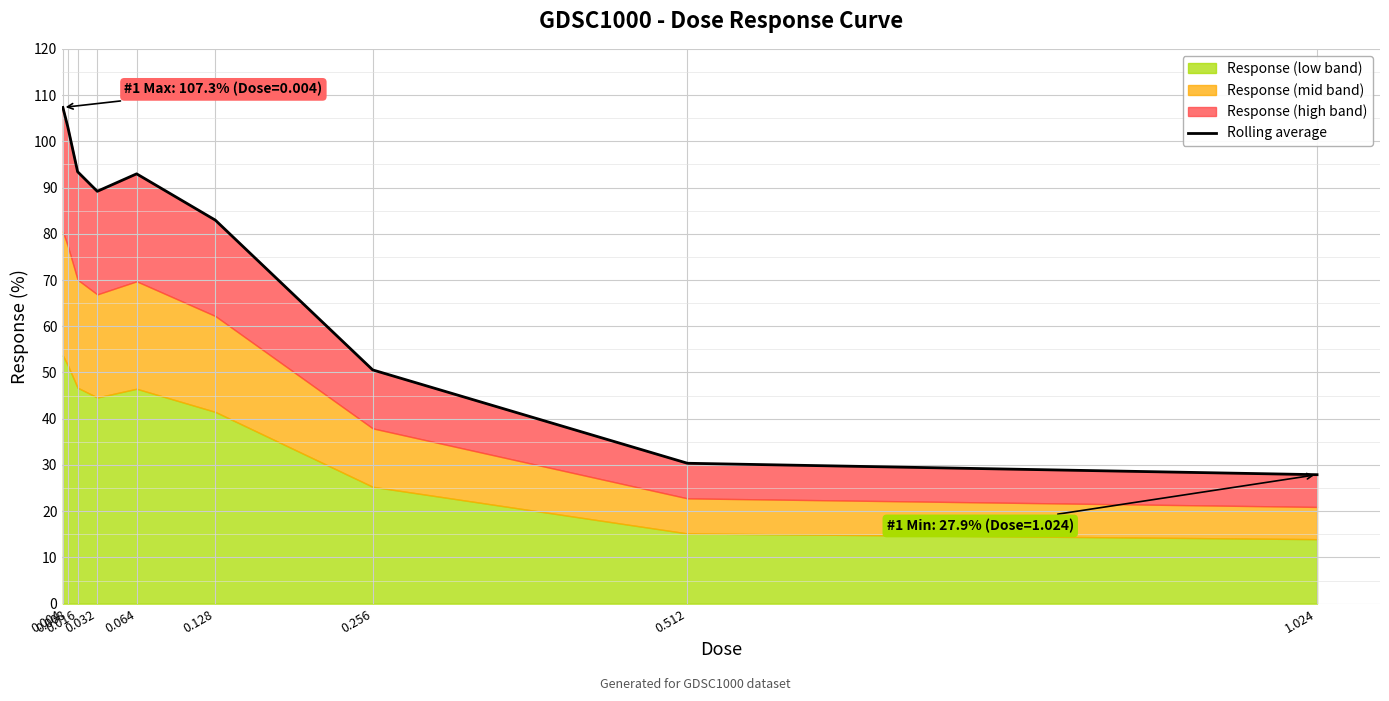

What is the sum of the values at 0.016 and 0.004?

200.7